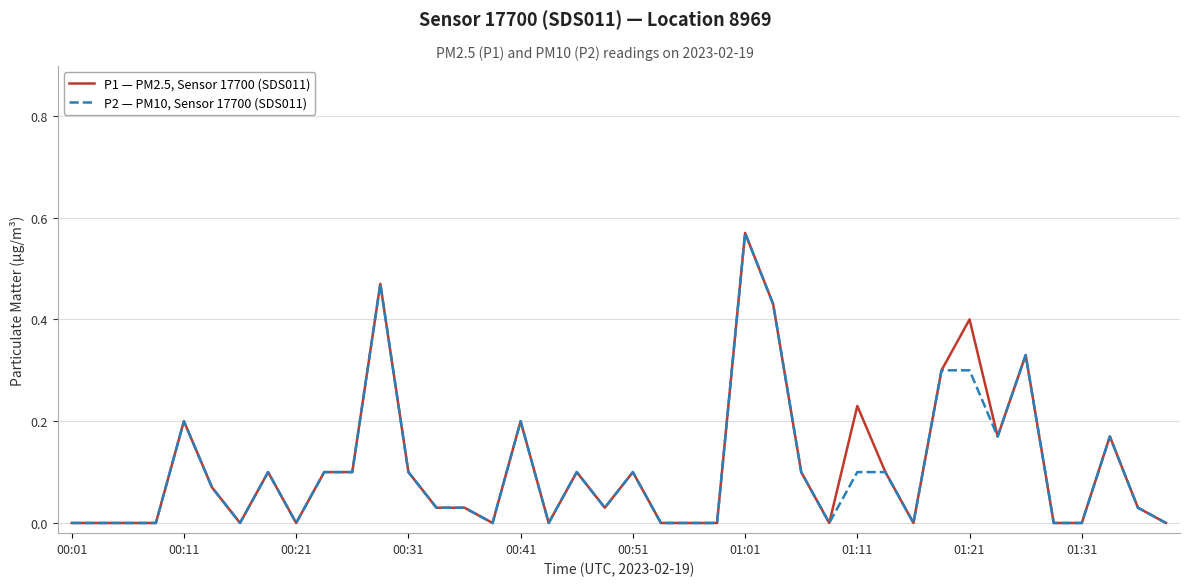

List the series in order of their overall mean, highest first.

P1 — PM2.5, Sensor 17700 (SDS011), P2 — PM10, Sensor 17700 (SDS011)